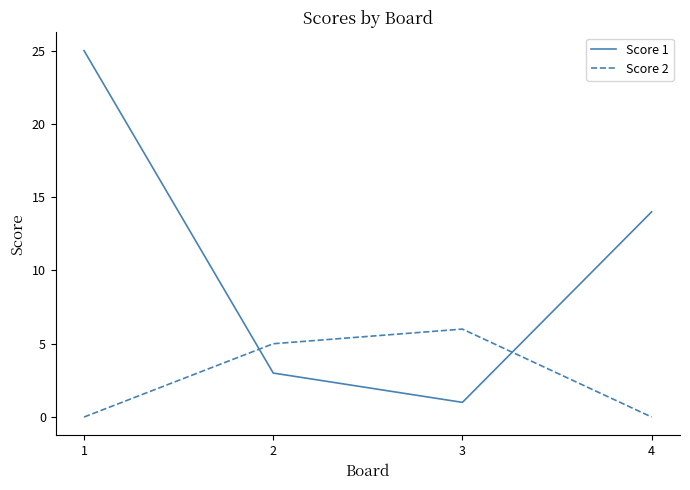

Between 1 and 4, which series saw the biggest shift?

Score 1